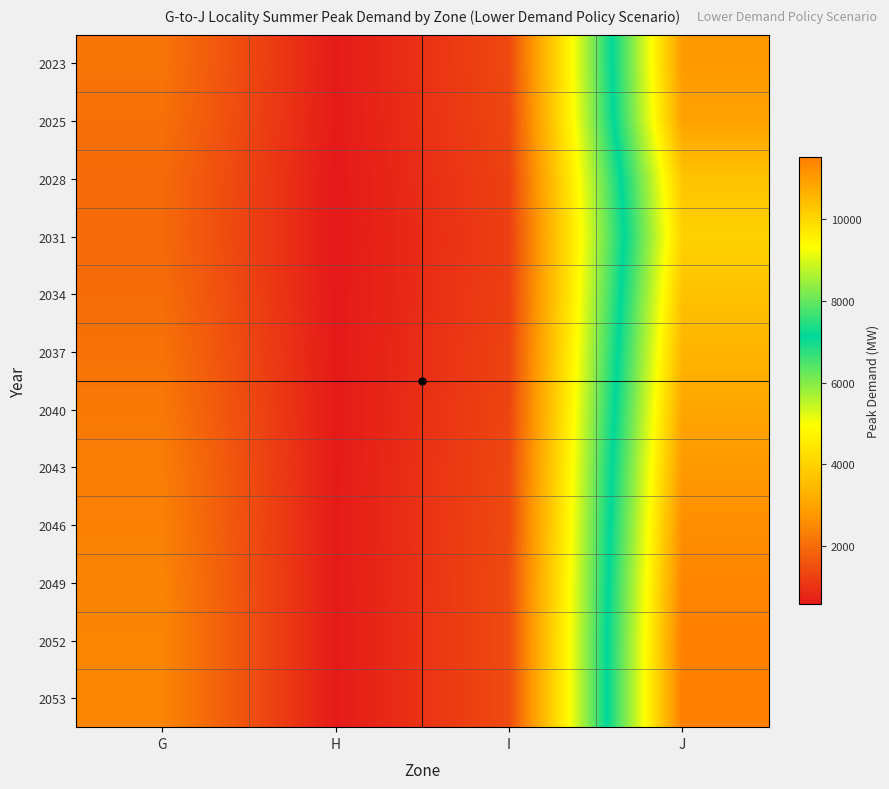

At which category is the sum across all series the highest?

J